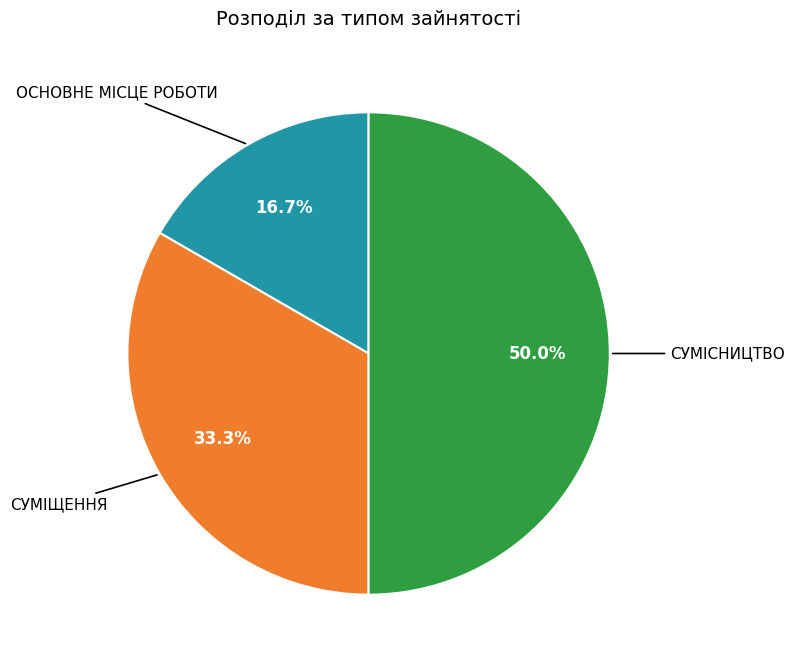

Rank the categories by value from highest to lowest.

СУМІСНИЦТВО, СУМІЩЕННЯ, ОСНОВНЕ МІСЦЕ РОБОТИ